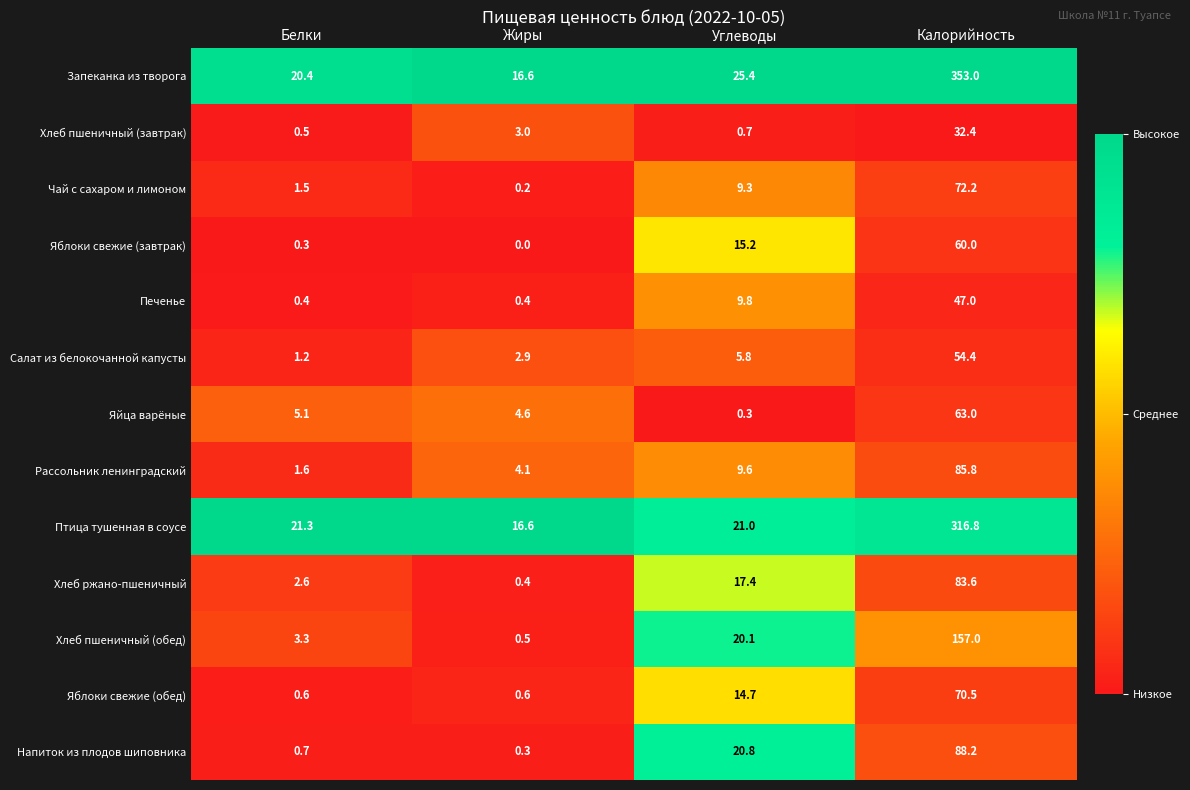

At which category is the sum across all series the highest?

Калорийность